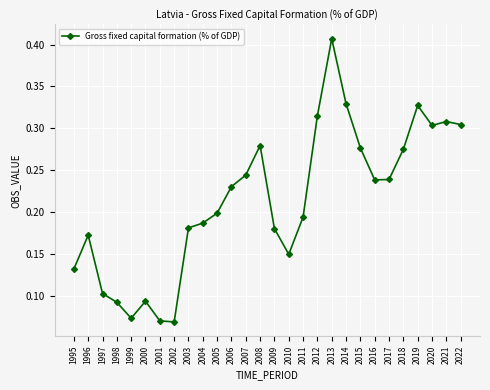

Which category has the highest value across all series?

2013